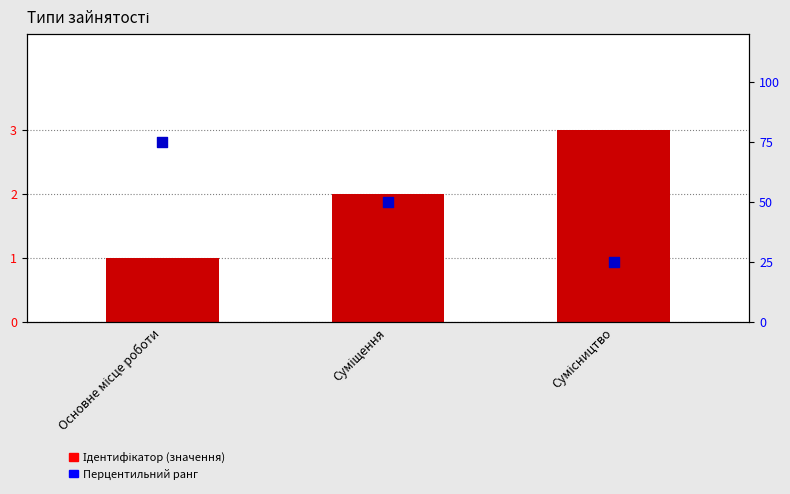

Which series reaches the maximum Y coordinate?

Перцентильний ранг